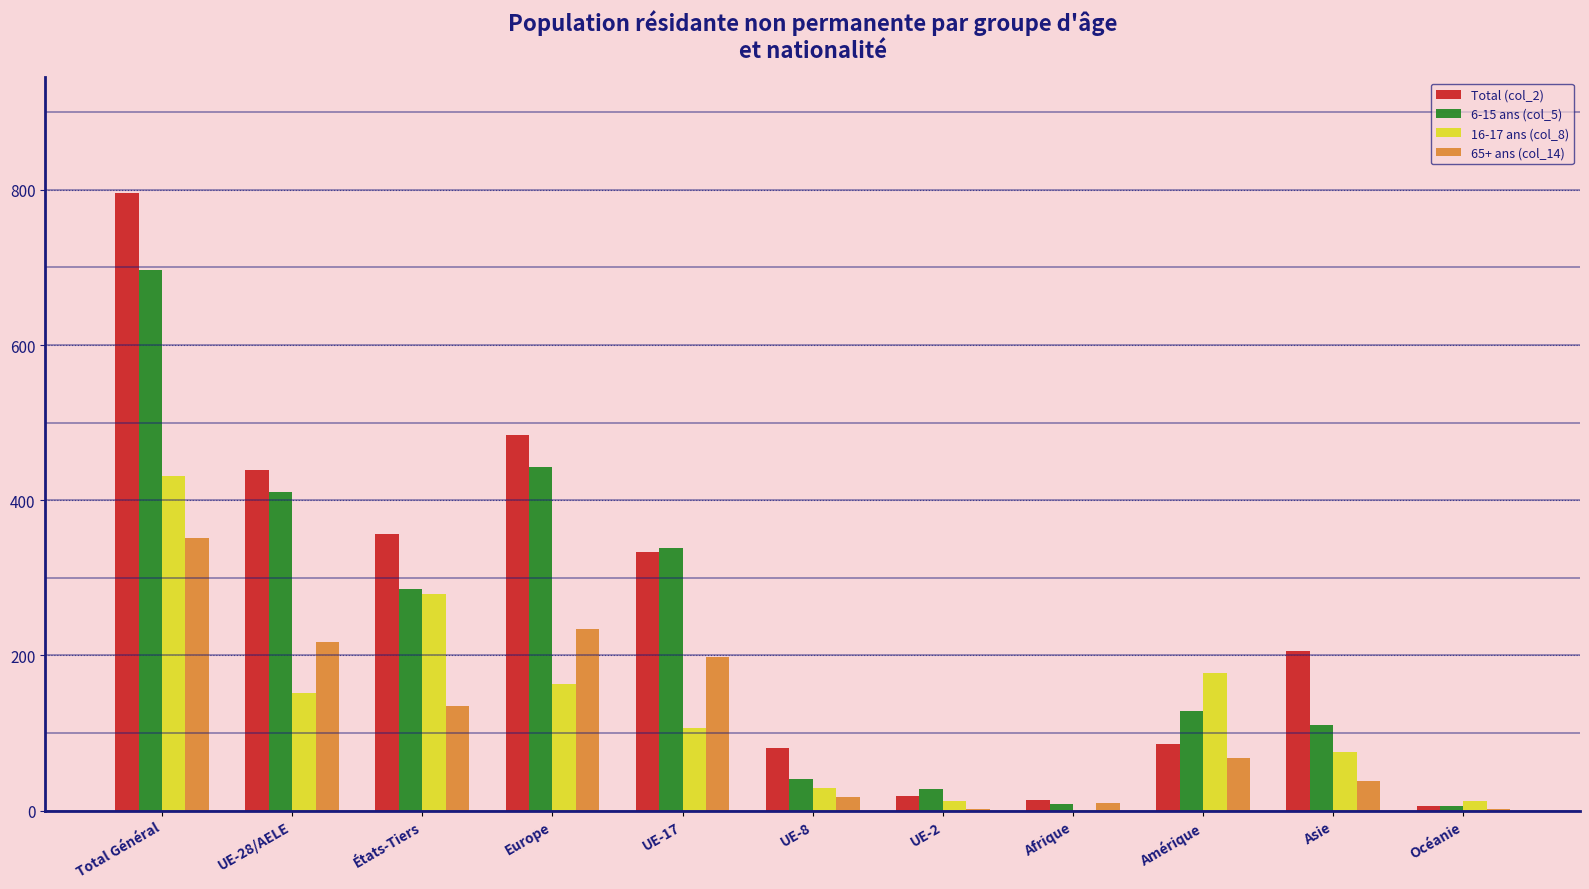

What are all the series names shown in the legend?

Total (col_2), 6-15 ans (col_5), 16-17 ans (col_8), 65+ ans (col_14)